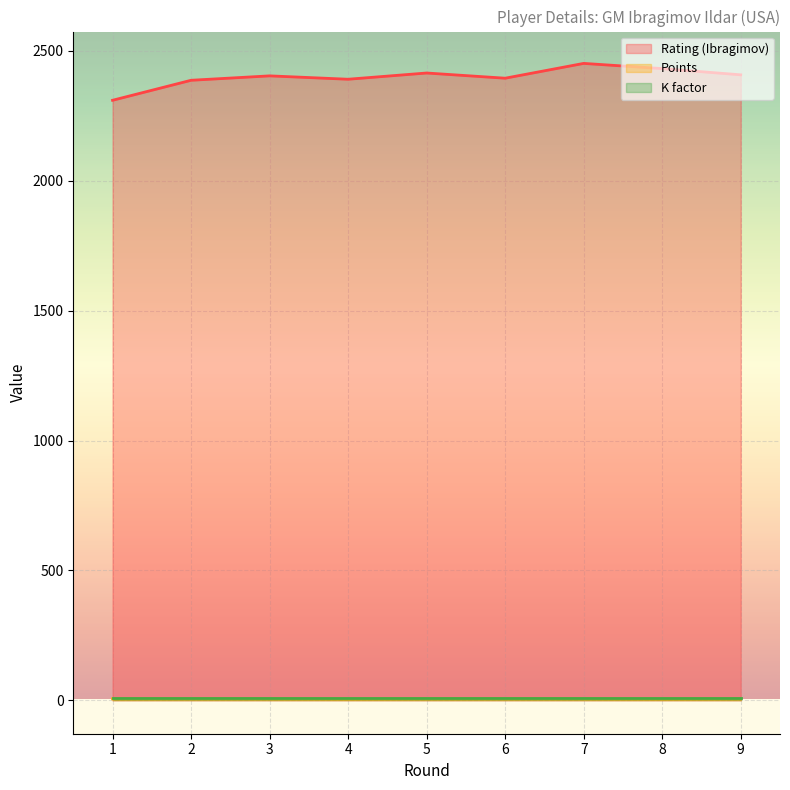

How many data points in Rating (Ibragimov) are above 2404?

4